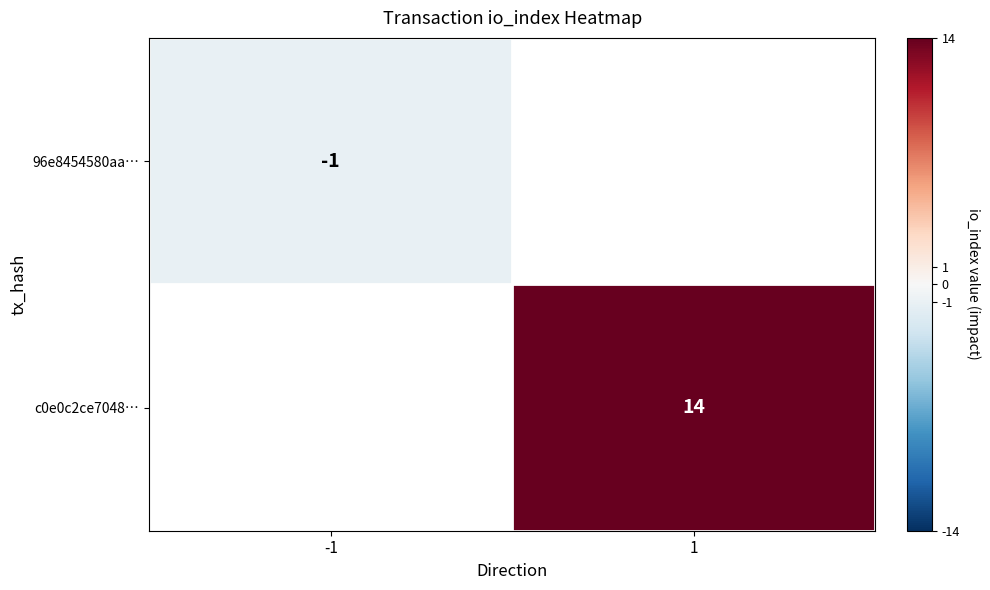

The c0e0c2ce7048… series shows 14 at 1. True or false?

True